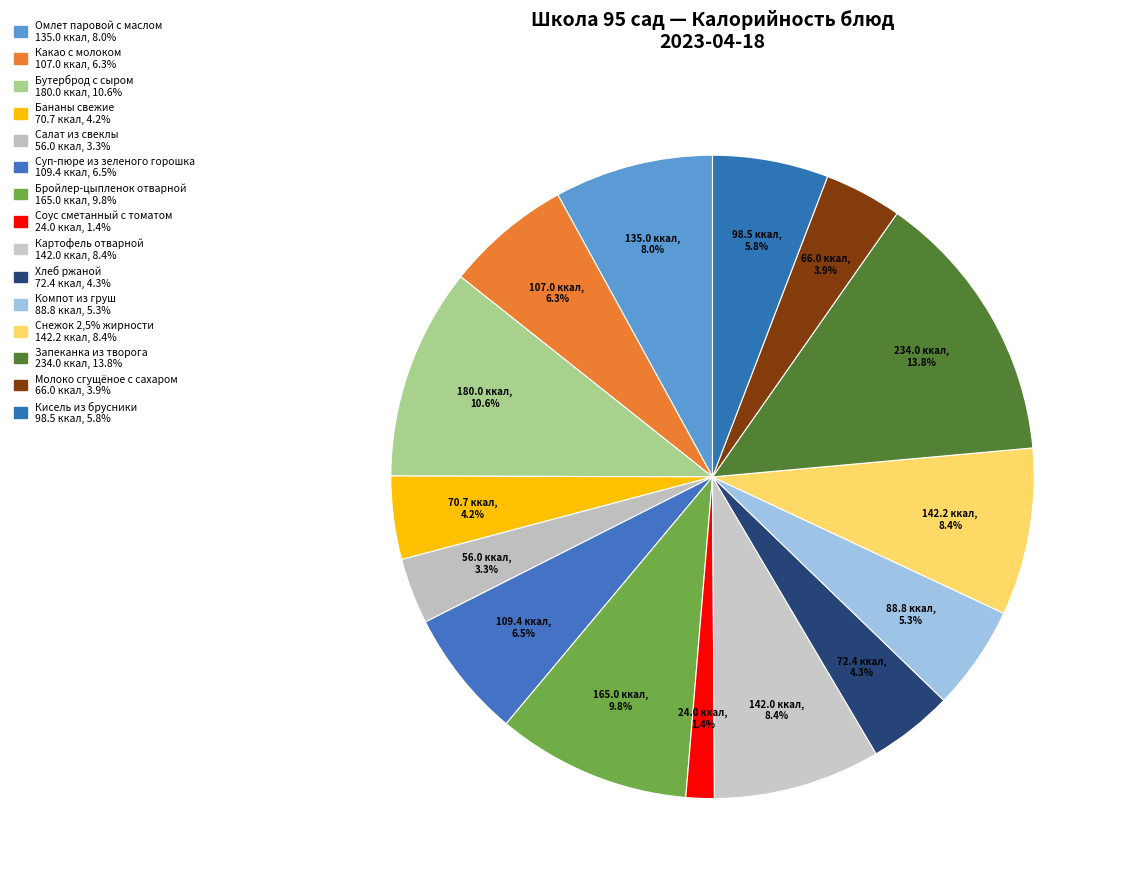

What is the largest slice in the pie chart?

Запеканка из творога